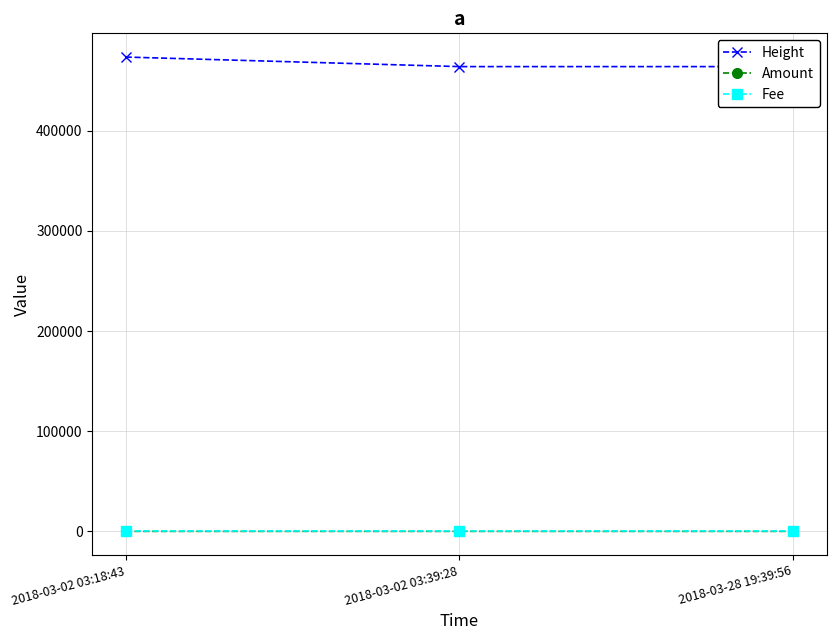

Which category has the highest value across all series?

2018-03-02 03:18:43